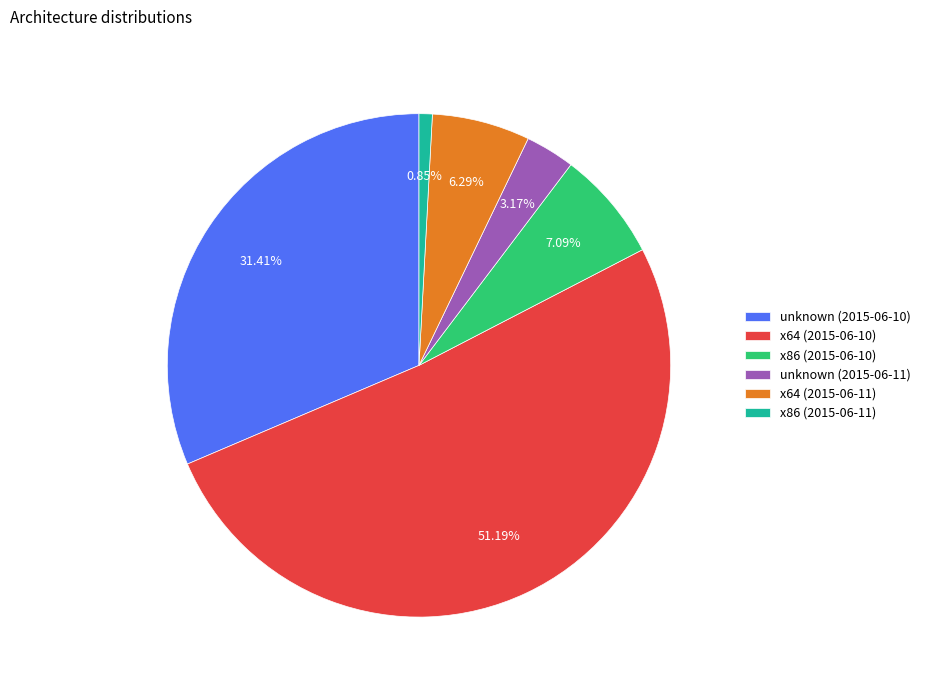

How many slices are in this pie chart?

6